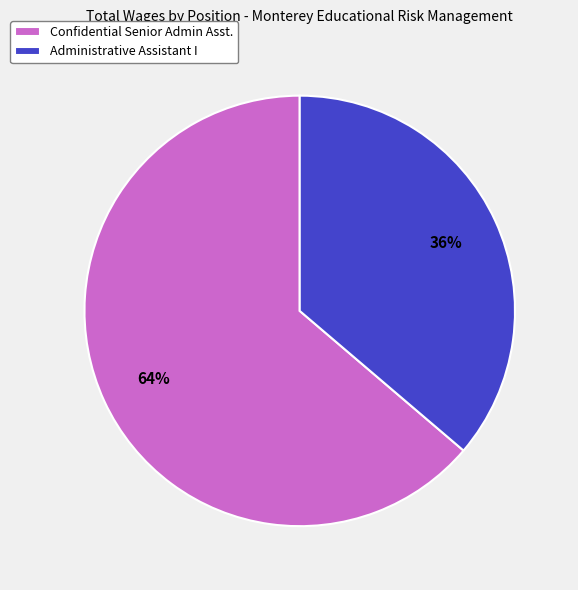

What is the largest slice in the pie chart?

Confidential Senior Admin Asst.